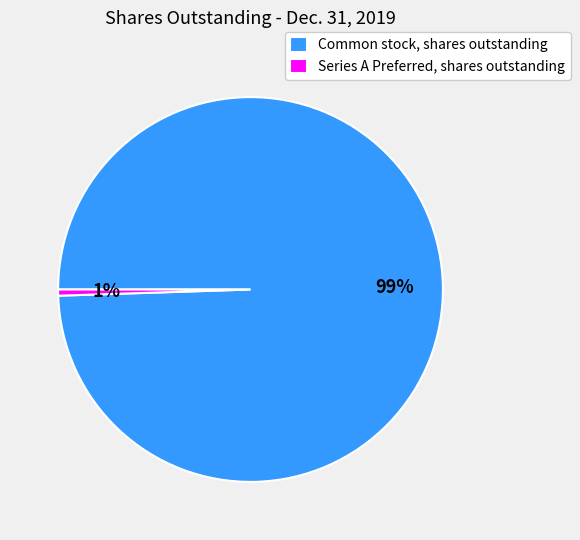

Is Series A Preferred, shares outstanding the majority of the pie?

No